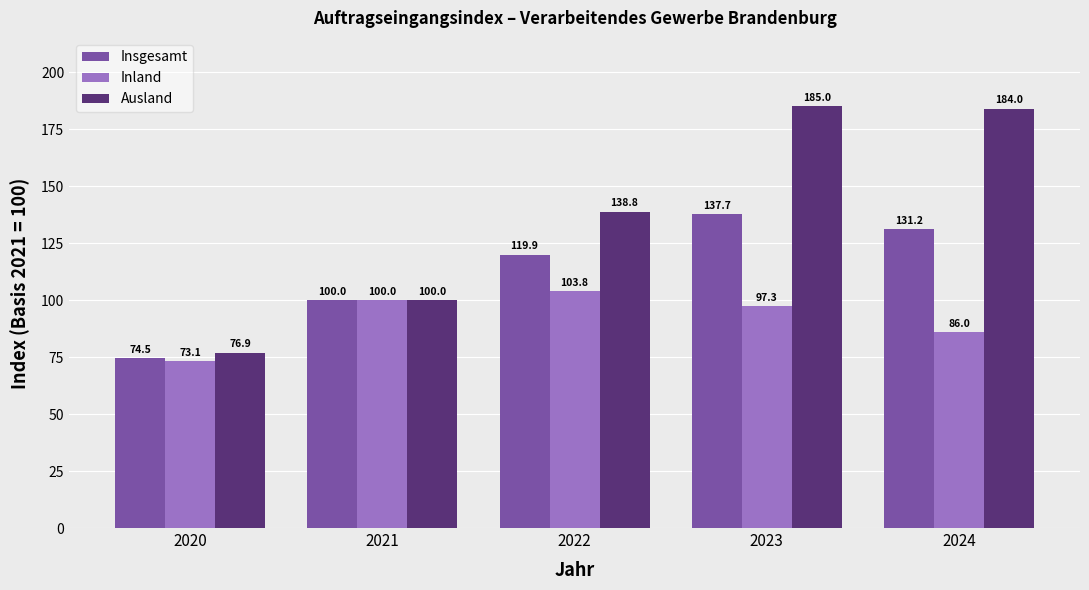

The value of Ausland at 2020 is 76.9. True or false?

True